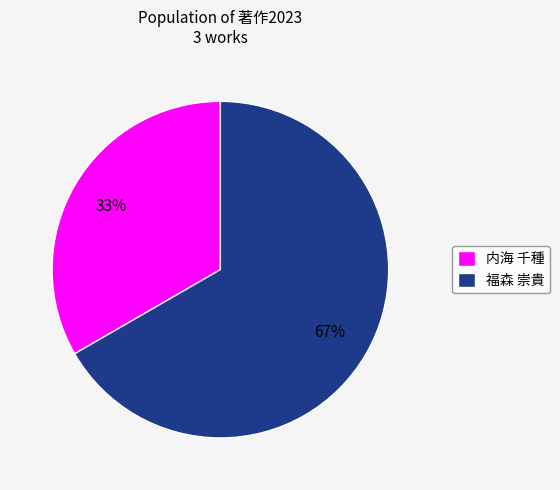

To the nearest percent, what is the average slice percentage?

50%